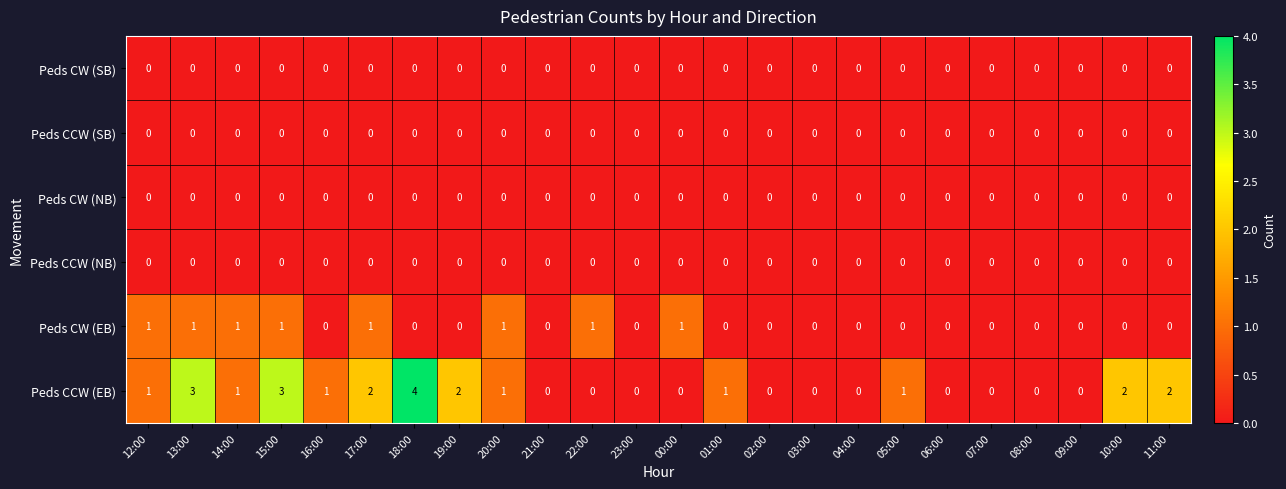

Is the value of Peds CCW (EB) at 05:00 greater than the value of Peds CW (NB) at 09:00?

Yes